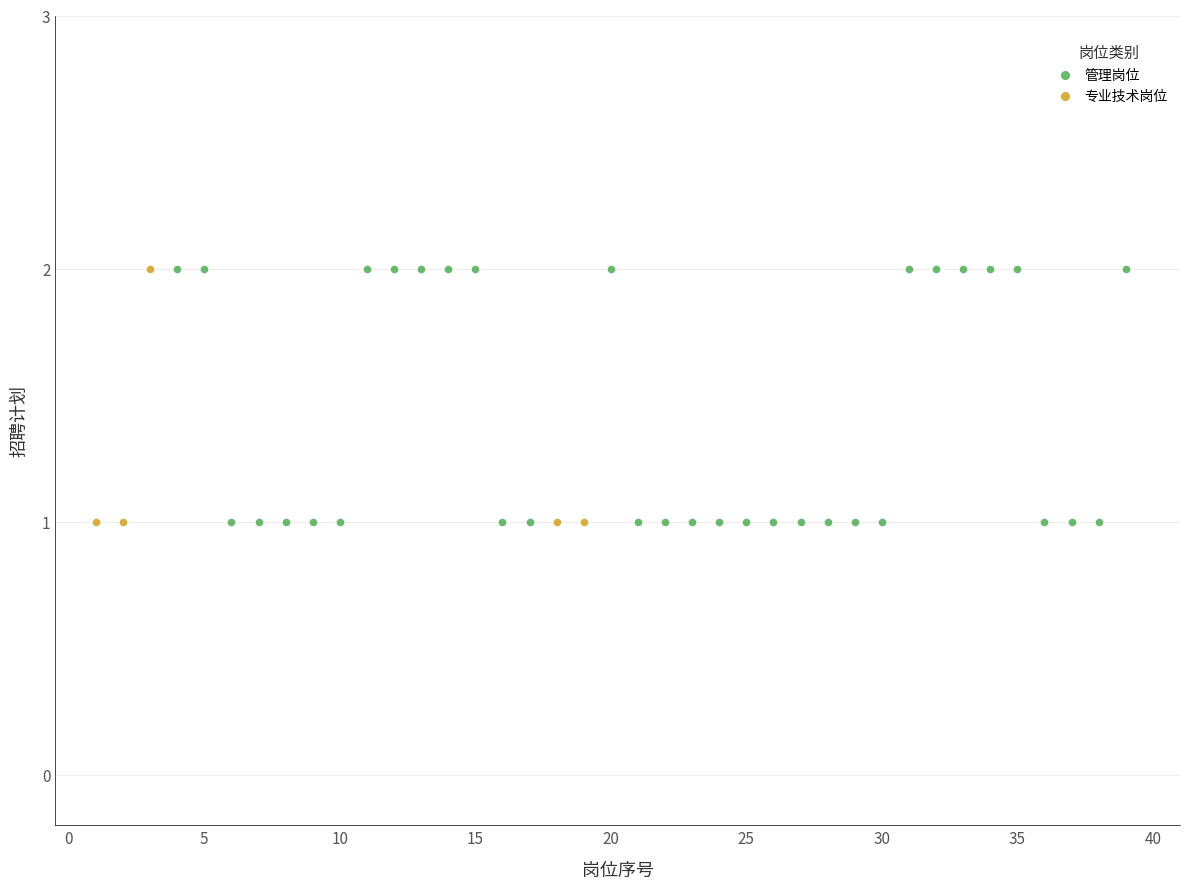

Which series has the largest Y range (max minus min)?

管理岗位